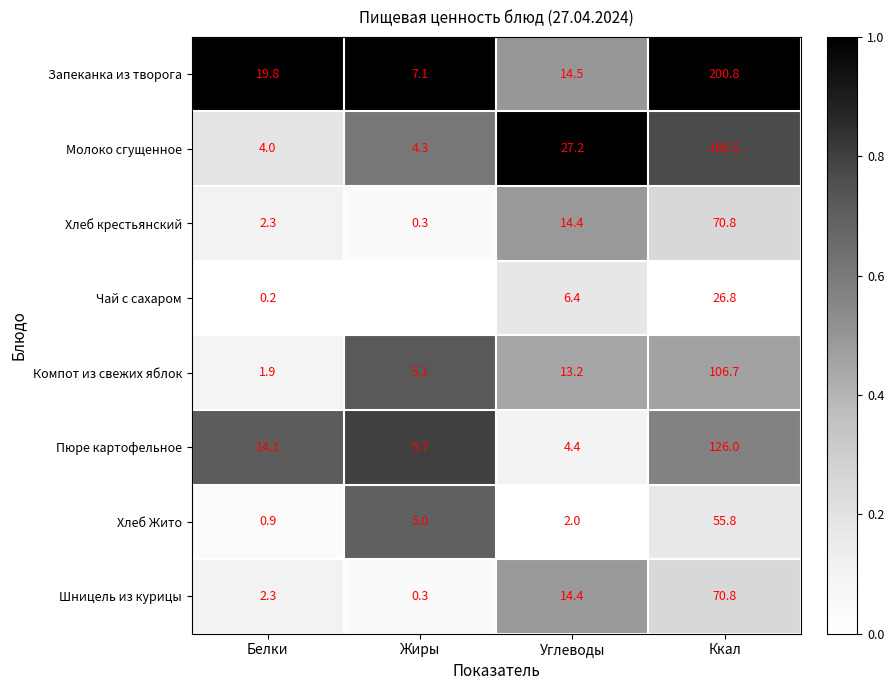

Count the number of data series in this chart.

8